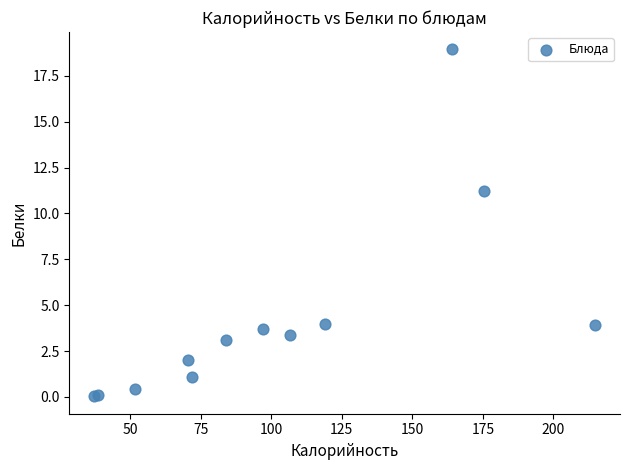

What Y value in the scatter plot is closest to 9?

11.2